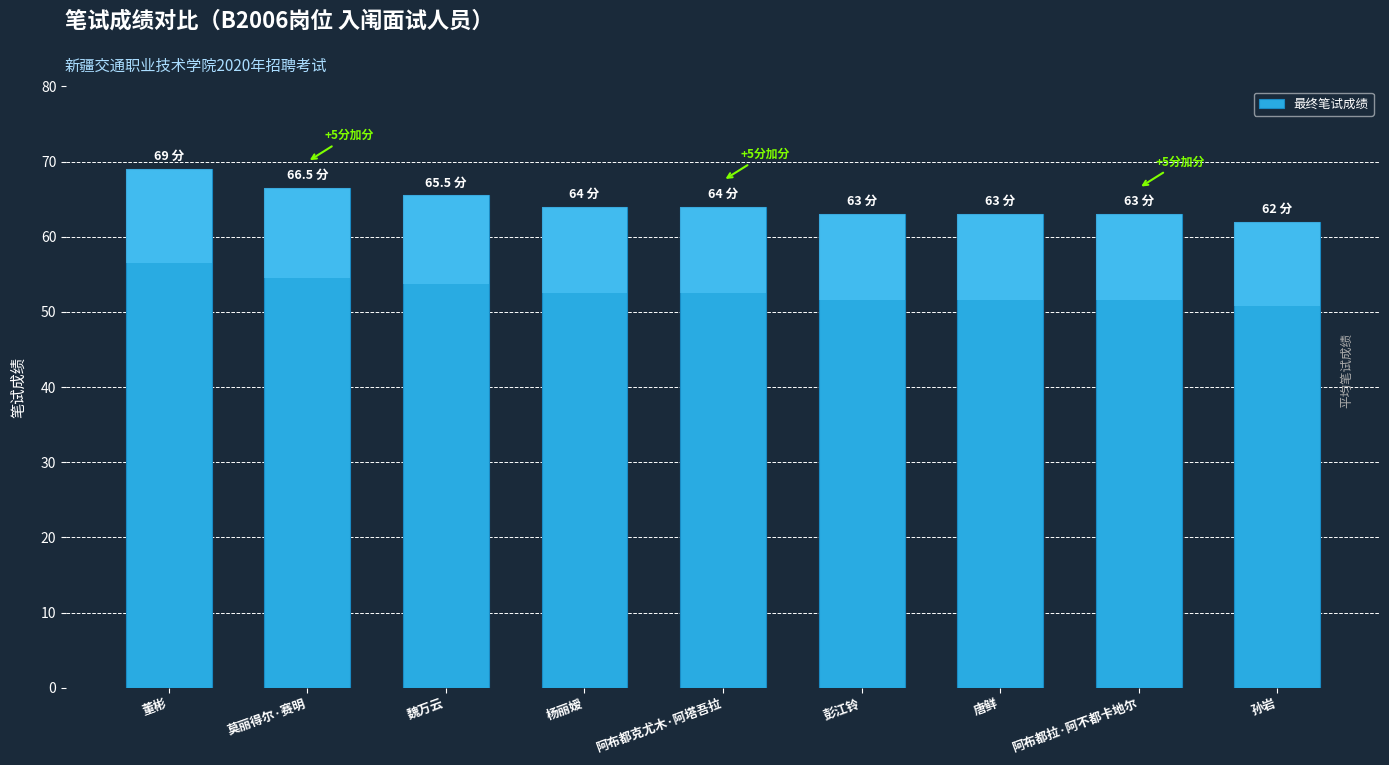

What is the label of the 5th bar from the left?

阿布都克尤木·阿塔吾拉